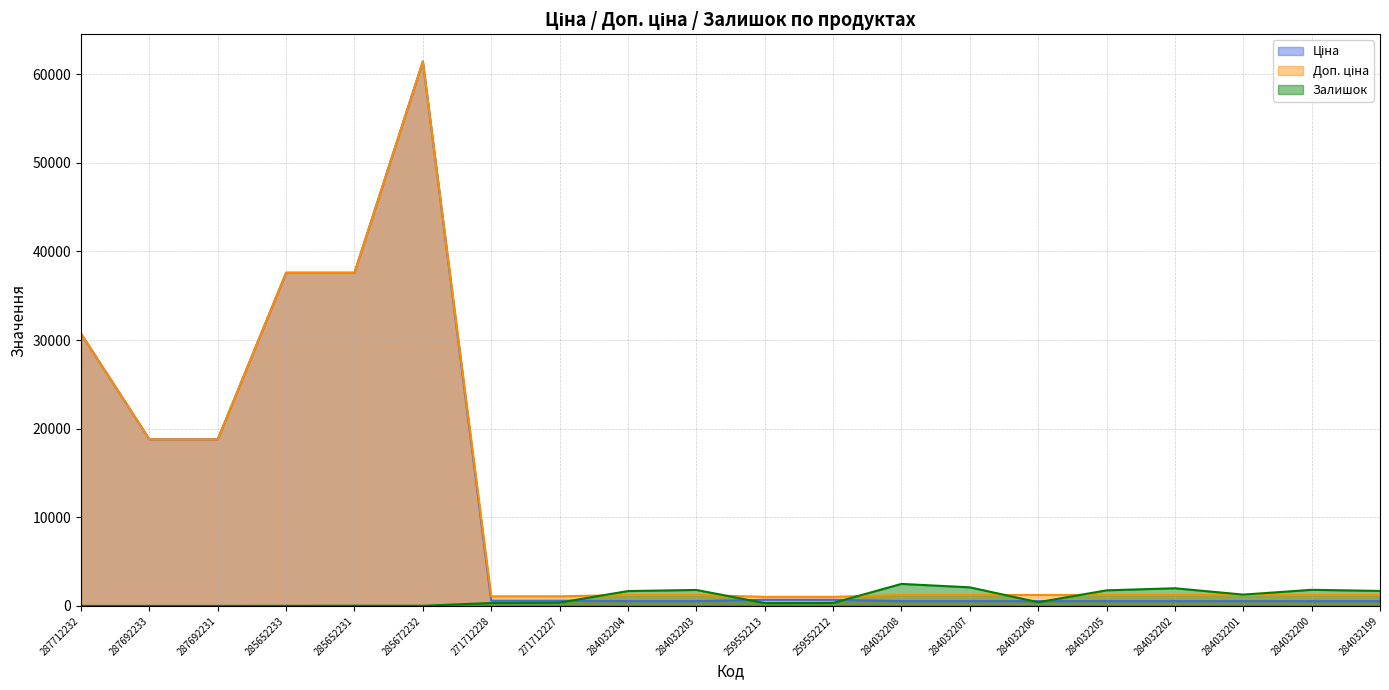

Between 259552213 and 284032199, which series saw the biggest shift?

Залишок